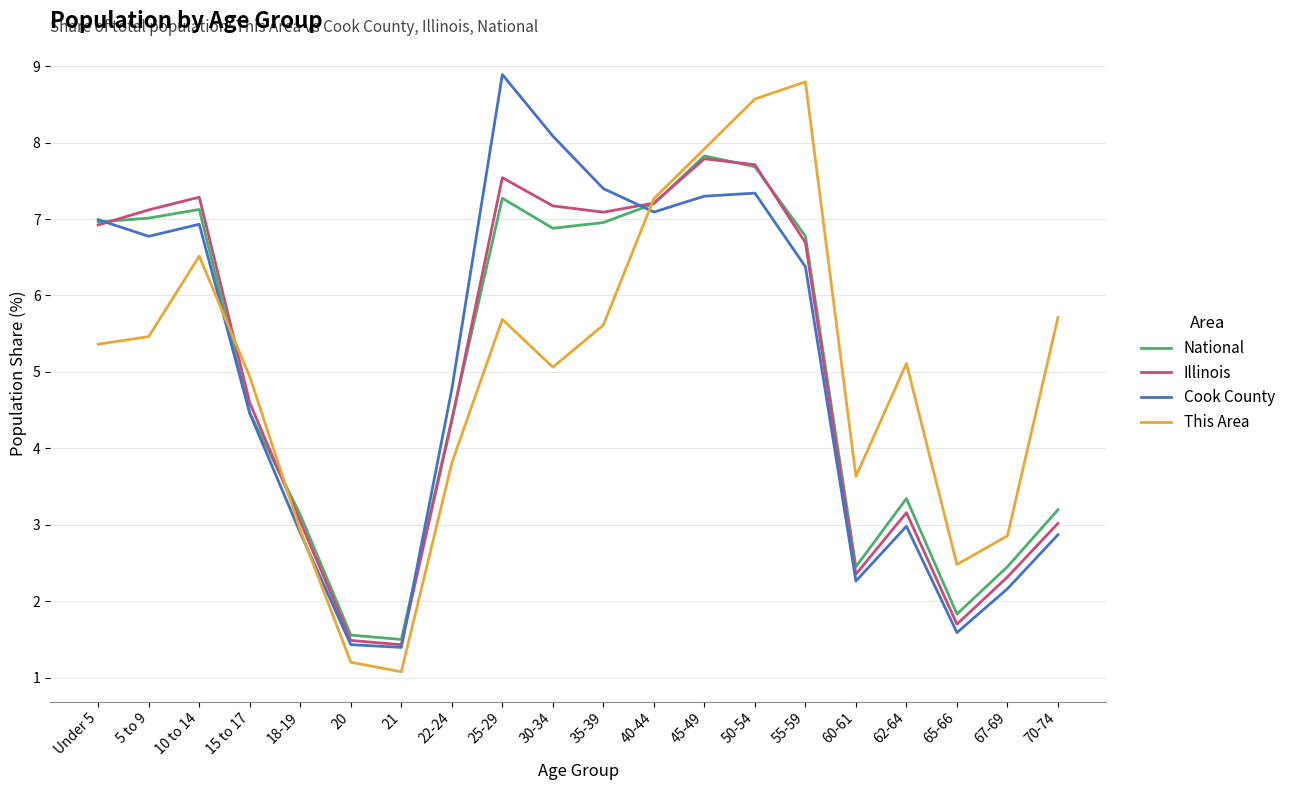

Is the value of This Area at 40-44 greater than the value of Cook County at 70-74?

Yes